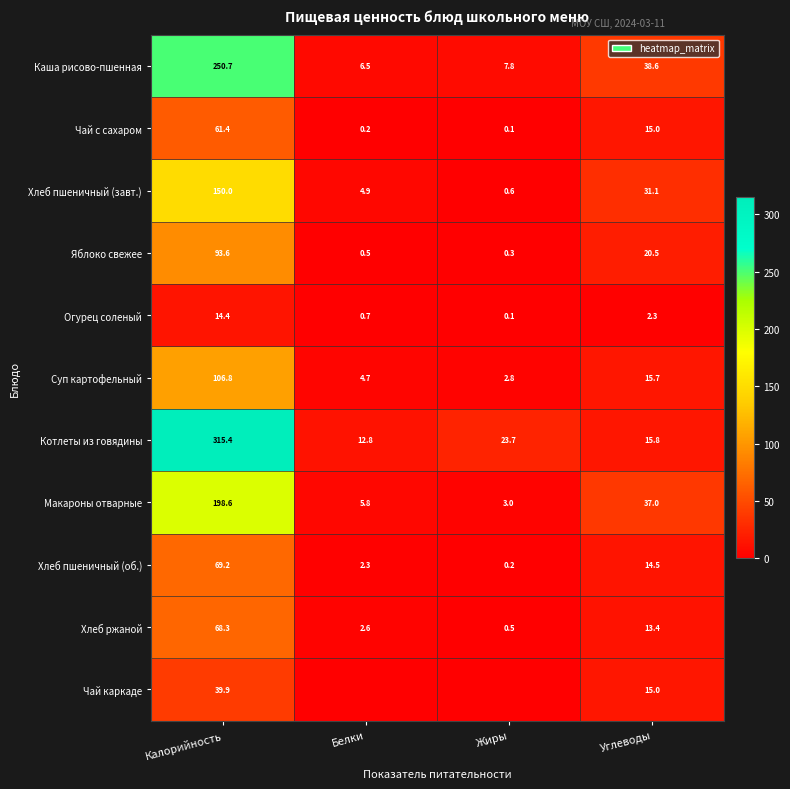

What is the maximum value shown in the chart?

315.4